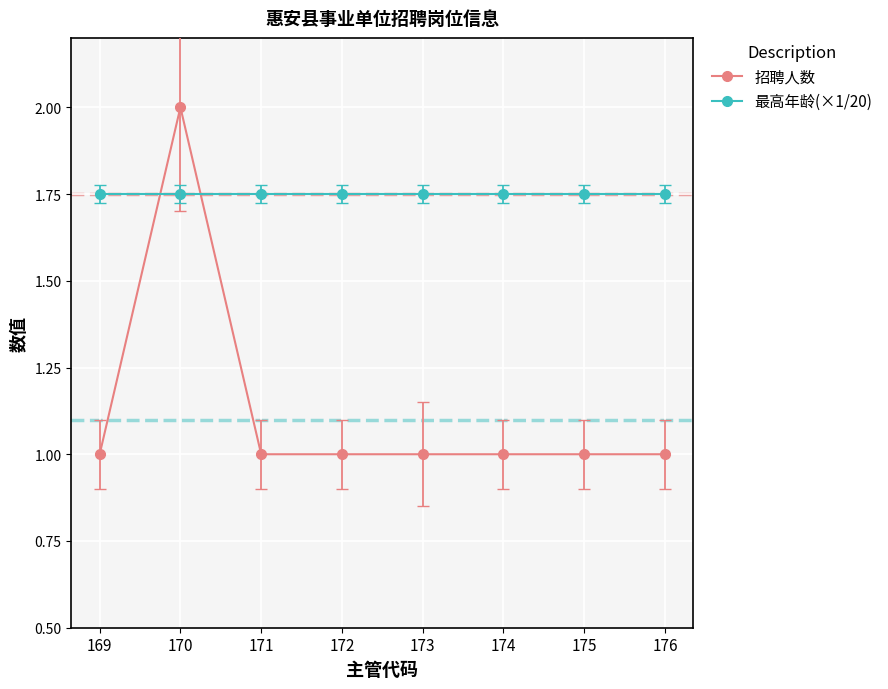

What is the lowest value of the 招聘人数 series?

1.0